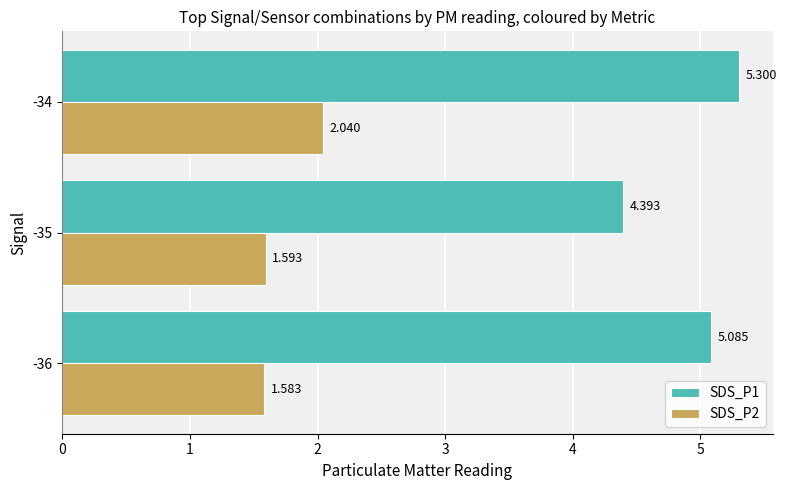

Is the value of SDS_P2 at -35 greater than the value of SDS_P1 at -36?

No